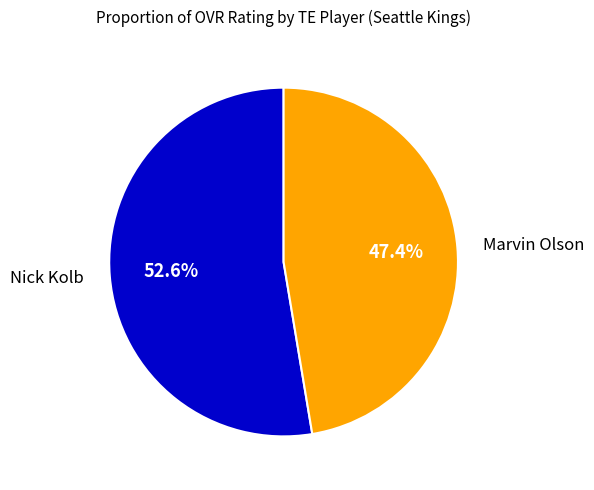

What is the majority slice?

Nick Kolb